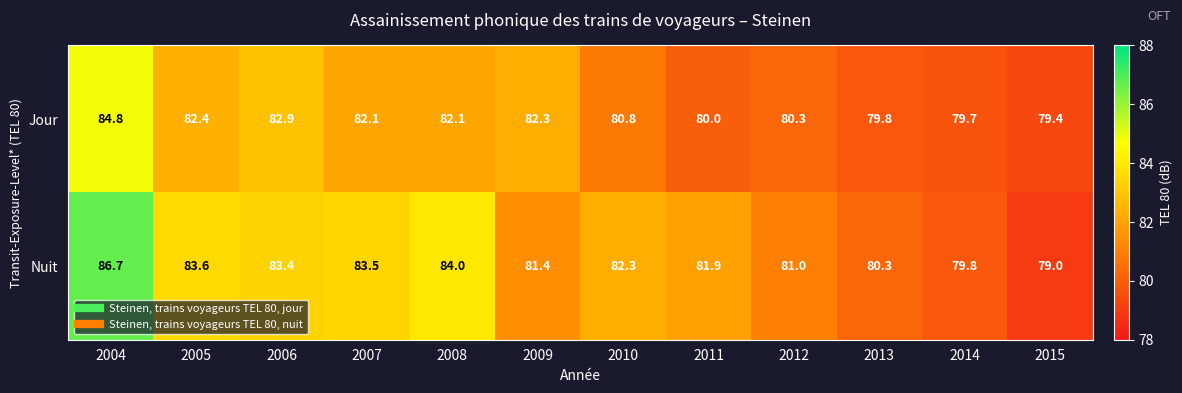

Rank the series at 2009 from lowest to highest value.

Nuit, Jour